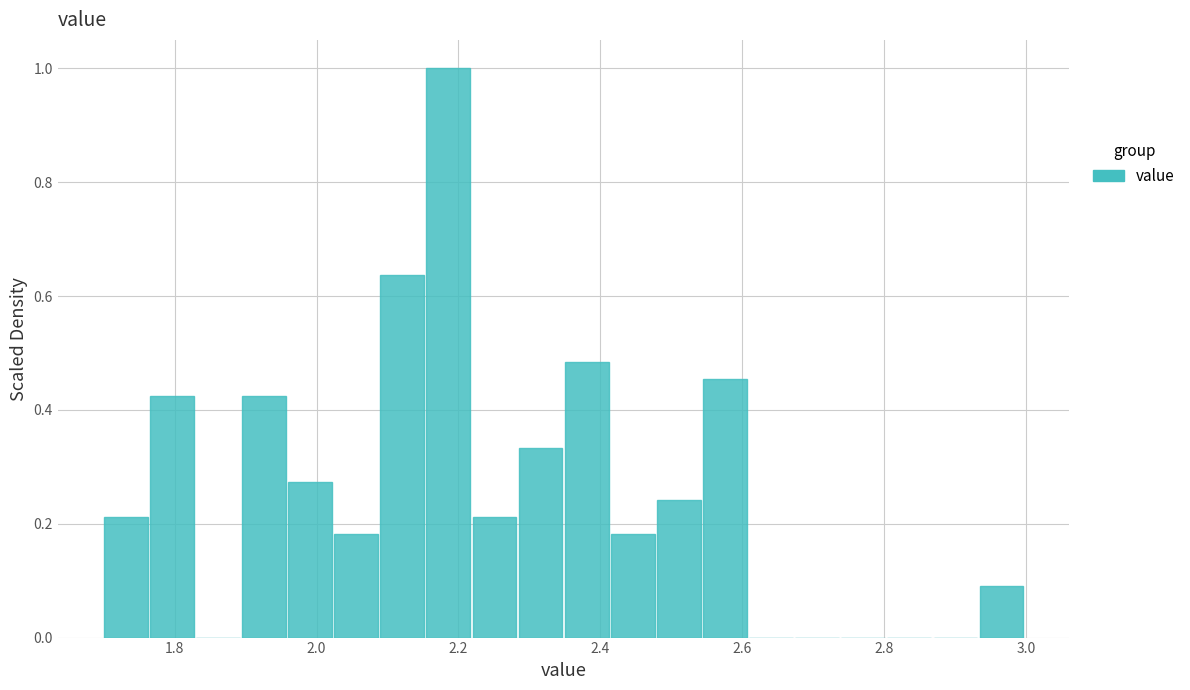

Around what value on the x-axis is the tallest bar? Give the approximate position of its centre, as read against the axis.

2.18